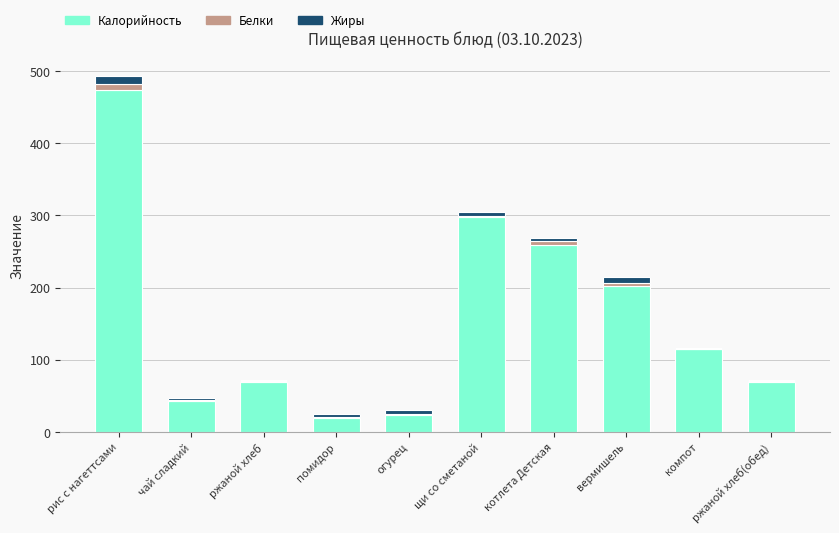

Where is Калорийность nearest to the value 246?

котлета Детская